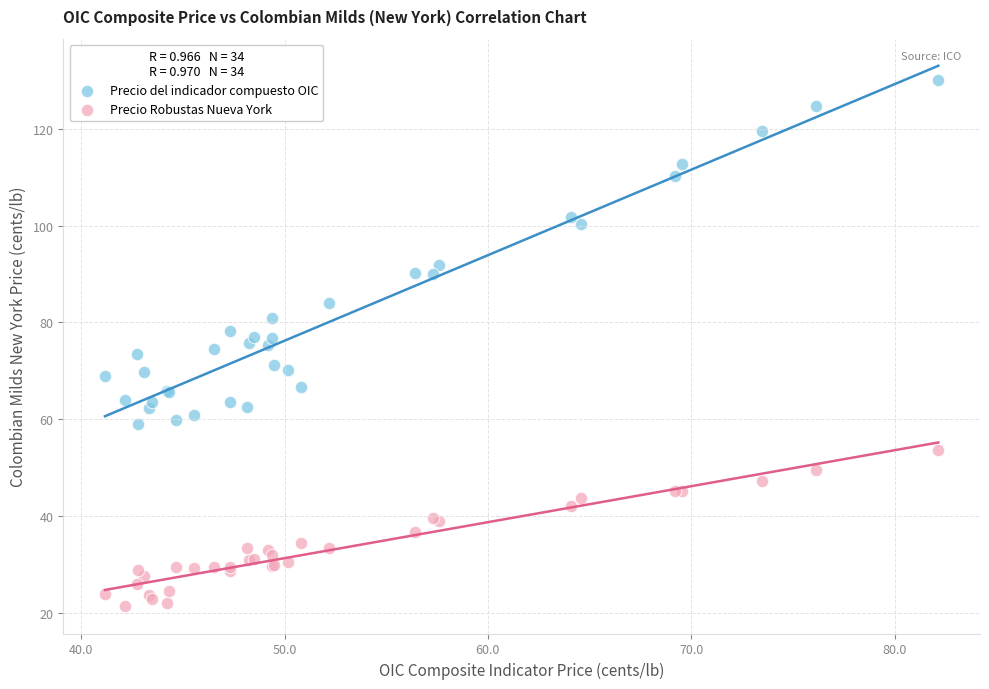

Which series has the widest spread of Y values?

Precio del indicador compuesto OIC